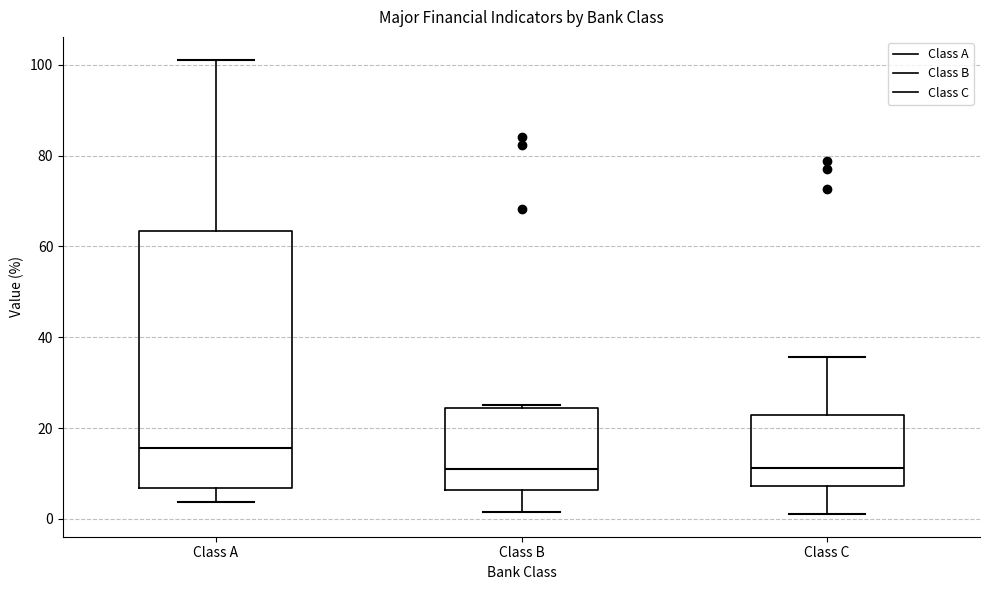

Reading left to right, read every box against the y-axis: the position of its median line, the range the box covers, and the ends of its whiskers. The values are not printed on the chart, so give them approximately, as read against the axis.

Class A: median 16, box 6 to 64, whiskers 4 to 102
Class B: median 12, box 6 to 24, whiskers 2 to 24 (just above the box's upper edge)
Class C: median 12, box 8 to 22, whiskers 2 to 36